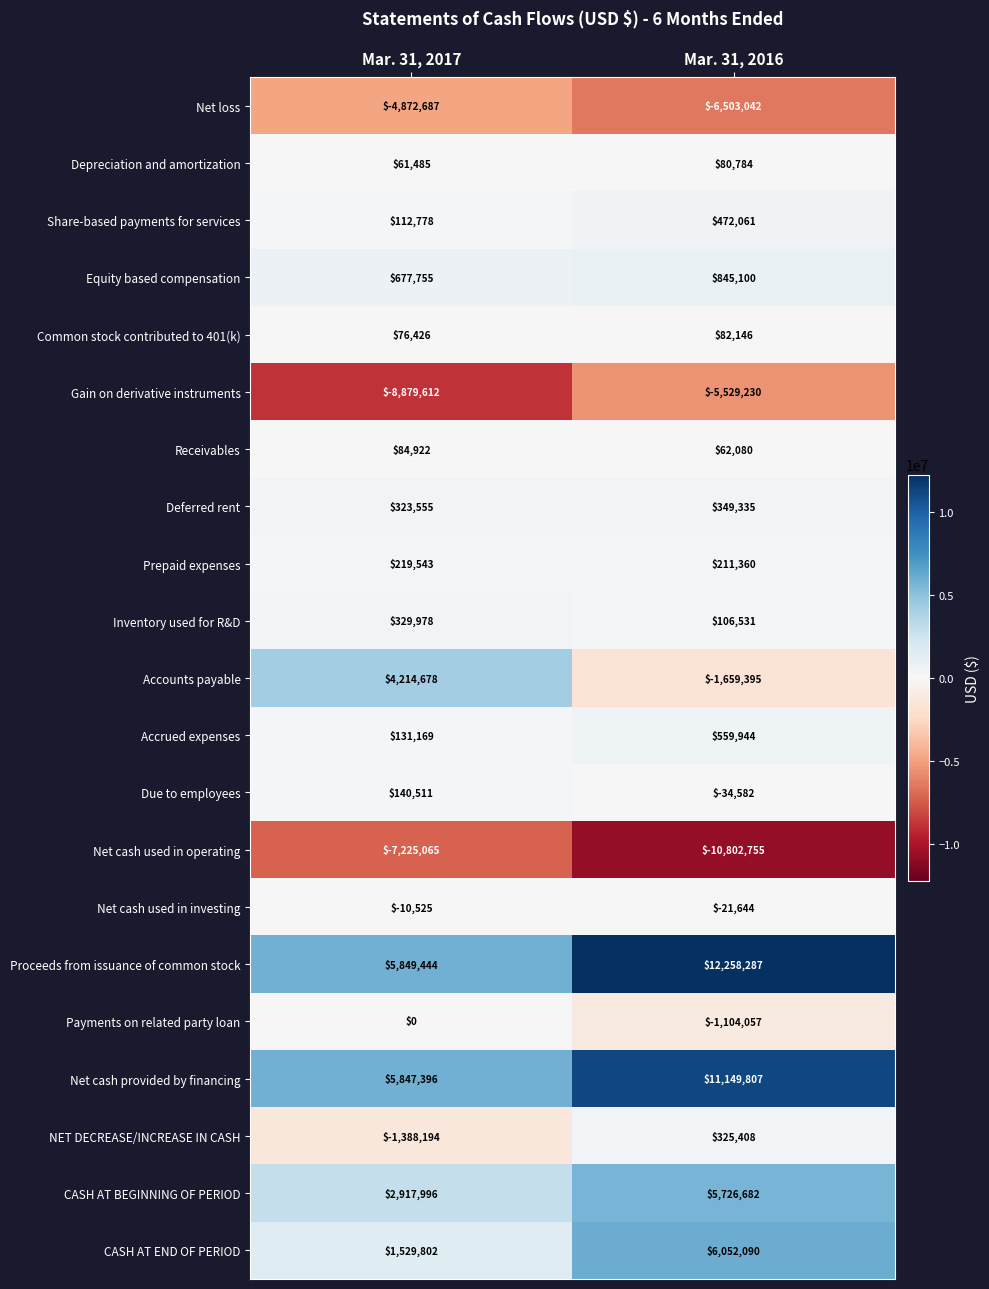

Is the value of Common stock contributed to 401(k) at Mar. 31, 2017 greater than the value of Depreciation and amortization at Mar. 31, 2016?

No